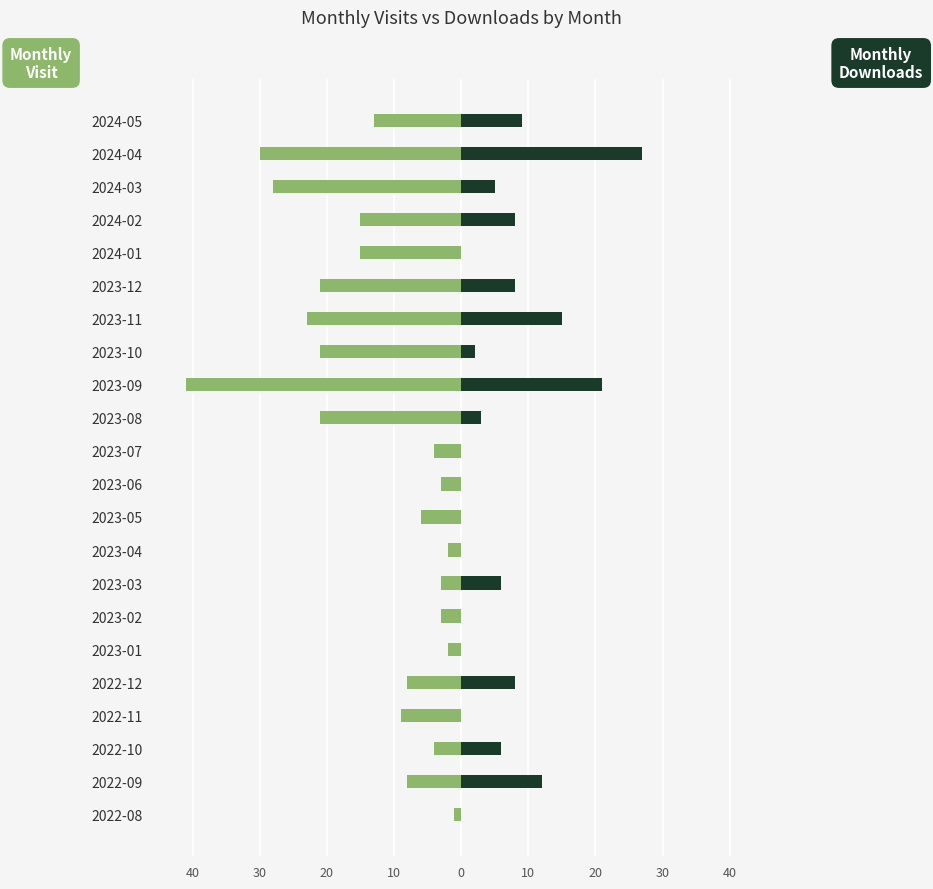

What is the smallest value displayed?

-41